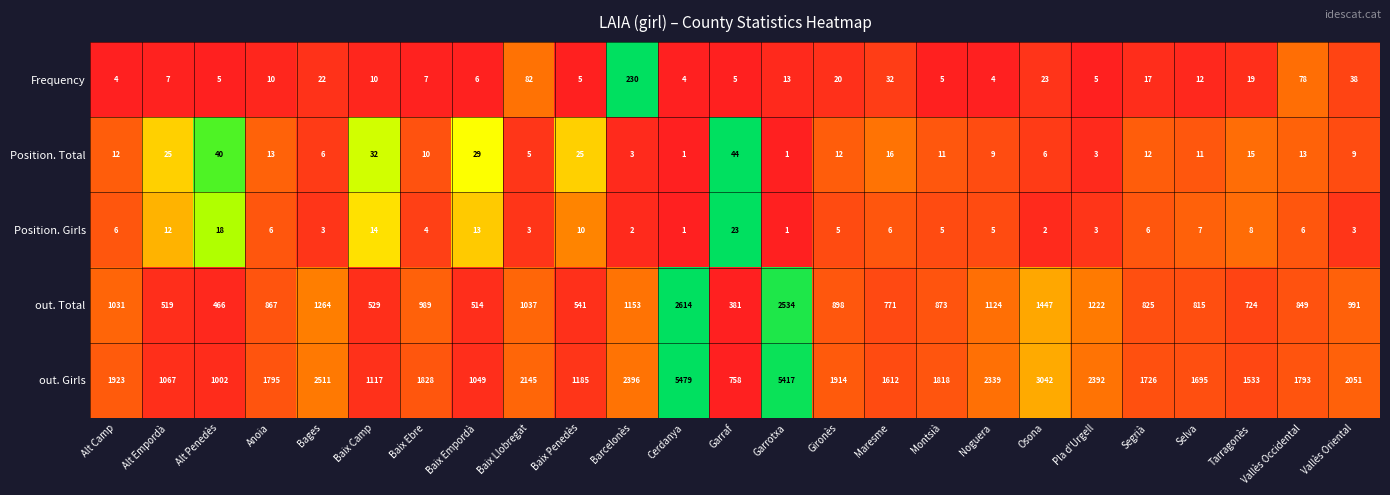

List the series in order of their peak value, lowest first.

Position. Girls, Position. Total, Frequency, out. Total, out. Girls